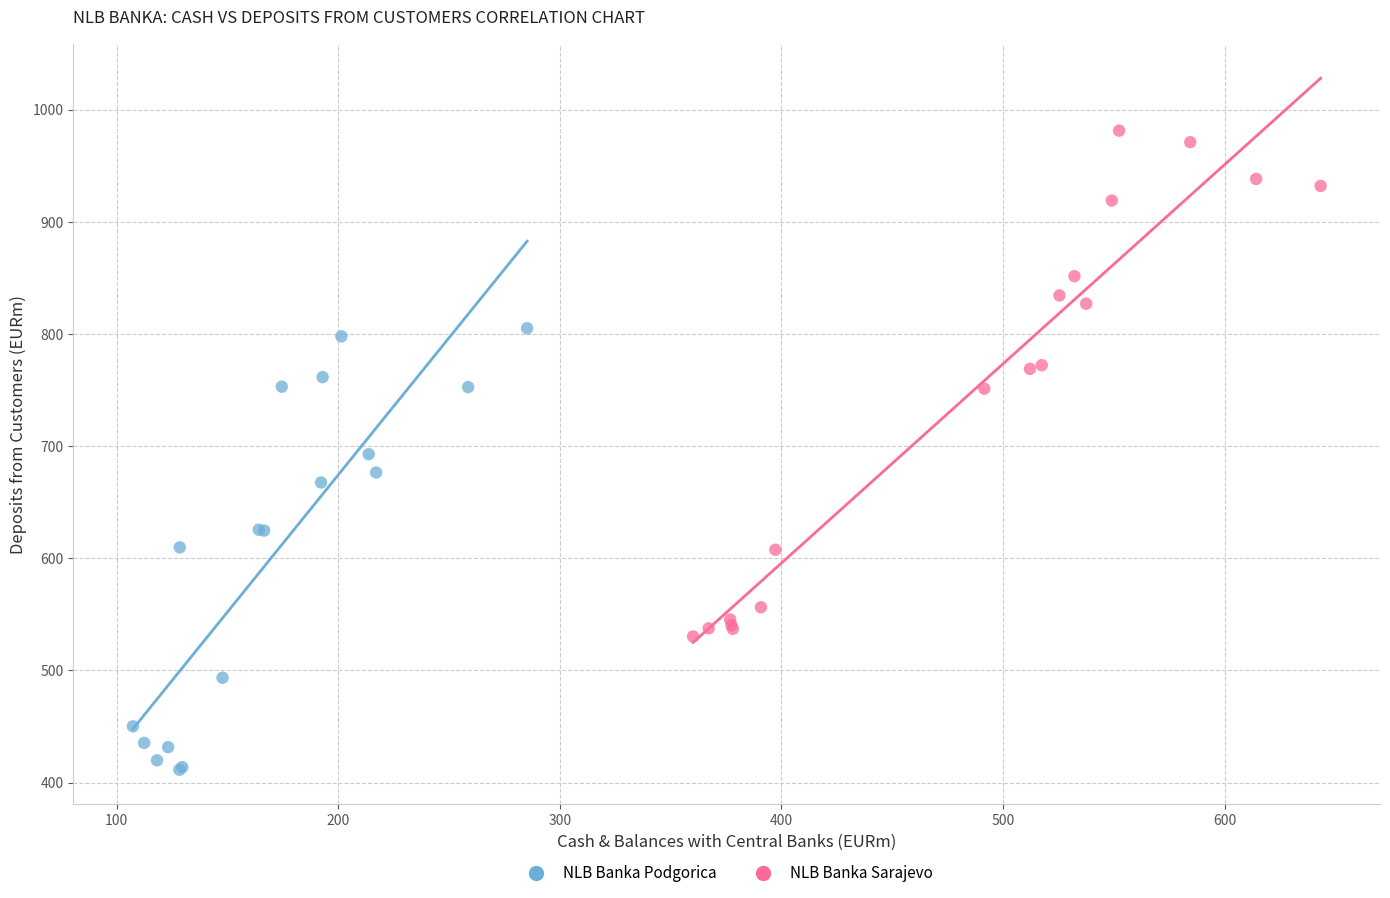

What are all the series names shown in the legend?

NLB Banka Podgorica, NLB Banka Sarajevo